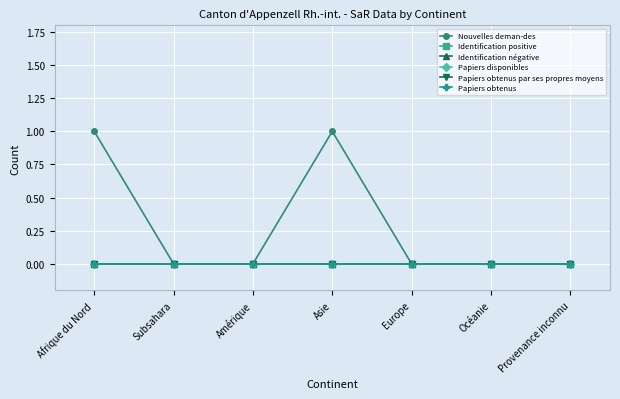

True or false: Identification positive and Papiers obtenus cross at least once.

False